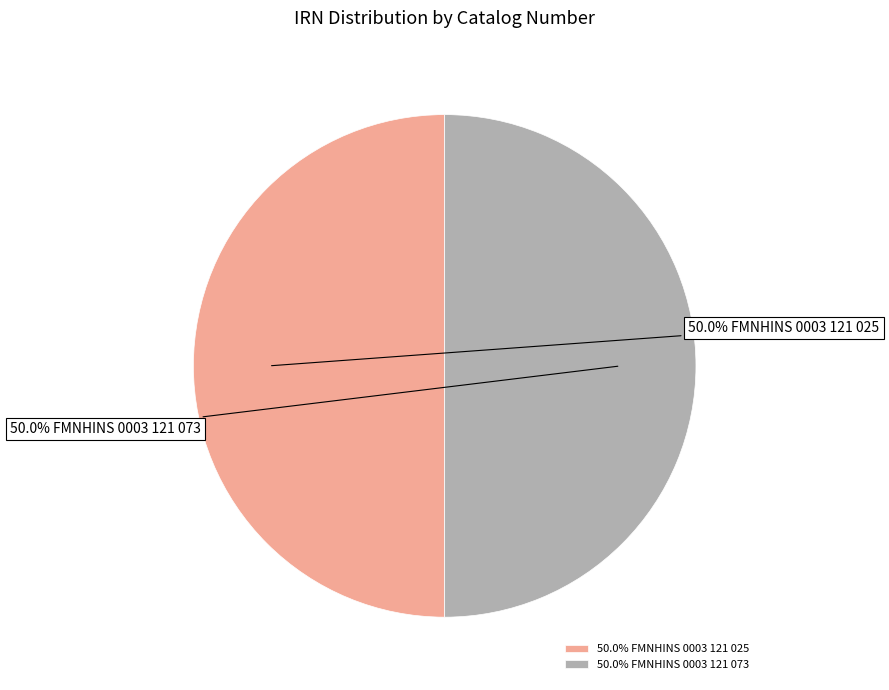

How many segments does this pie chart have?

2